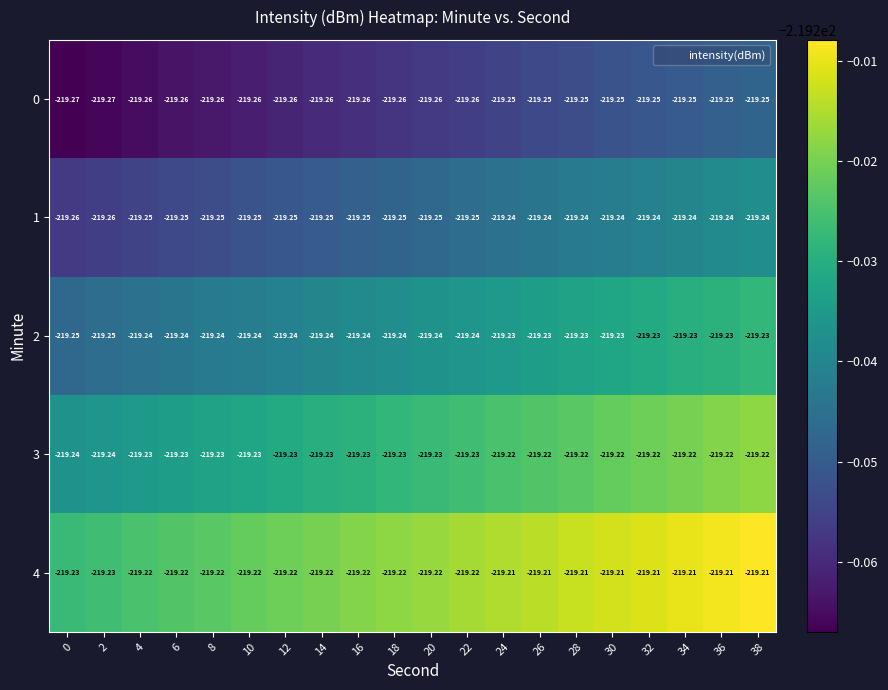

Is the value of 1 at 8 greater than the value of 3 at 32?

No